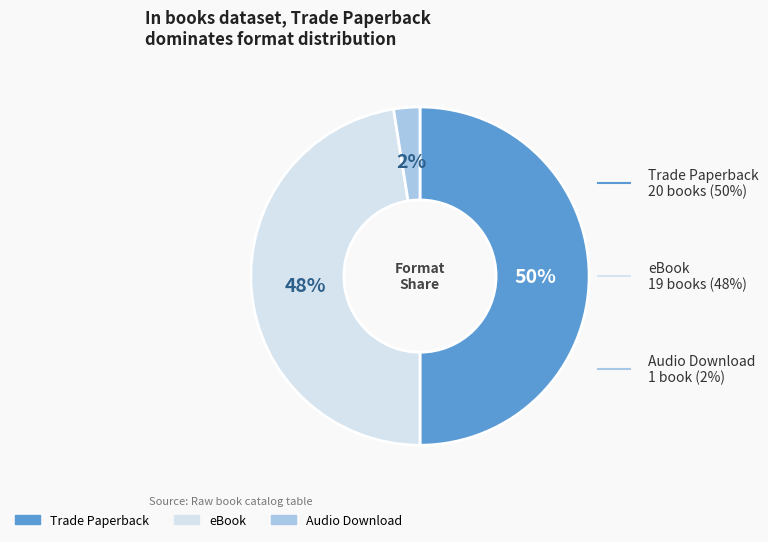

How many segments does this pie chart have?

2